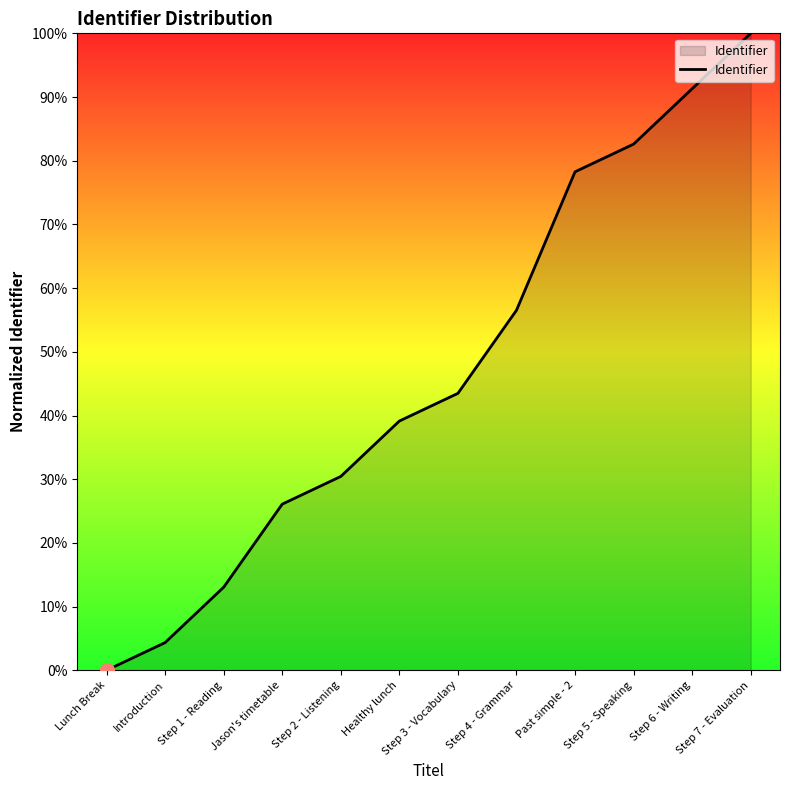

What position from the right is Step 1 - Reading?

10